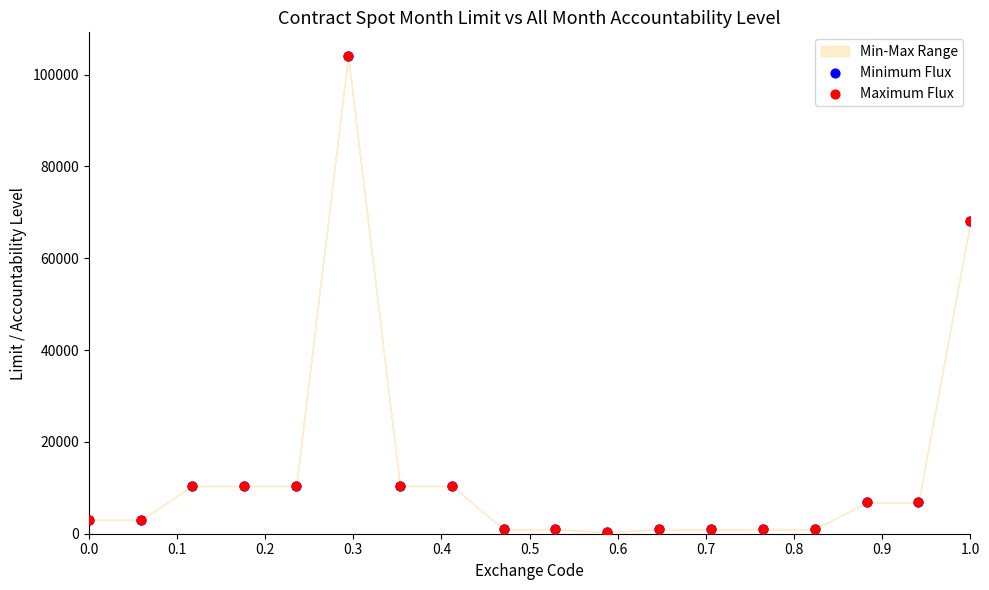

Which series reaches the minimum Y coordinate?

Minimum Flux